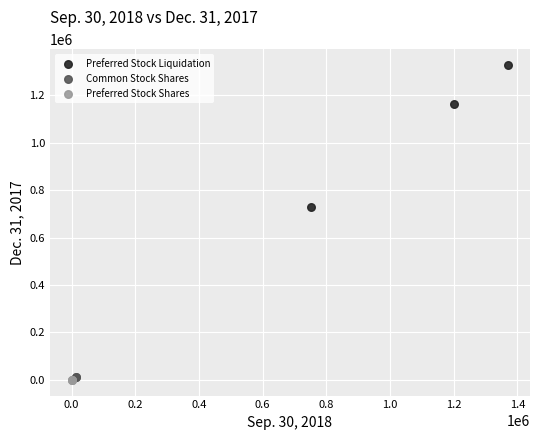

Which series has the largest Y range (max minus min)?

Preferred Stock Liquidation